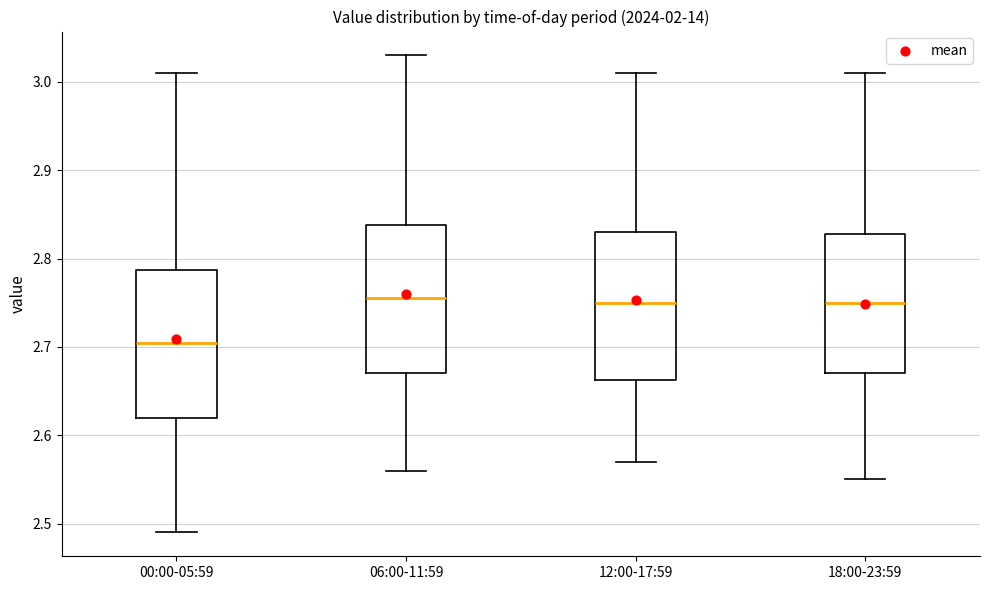

Where does the median line of the box for 00:00-05:59 sit on the y-axis? The values are not printed on the chart, so give them approximately, as read against the axis.

2.71